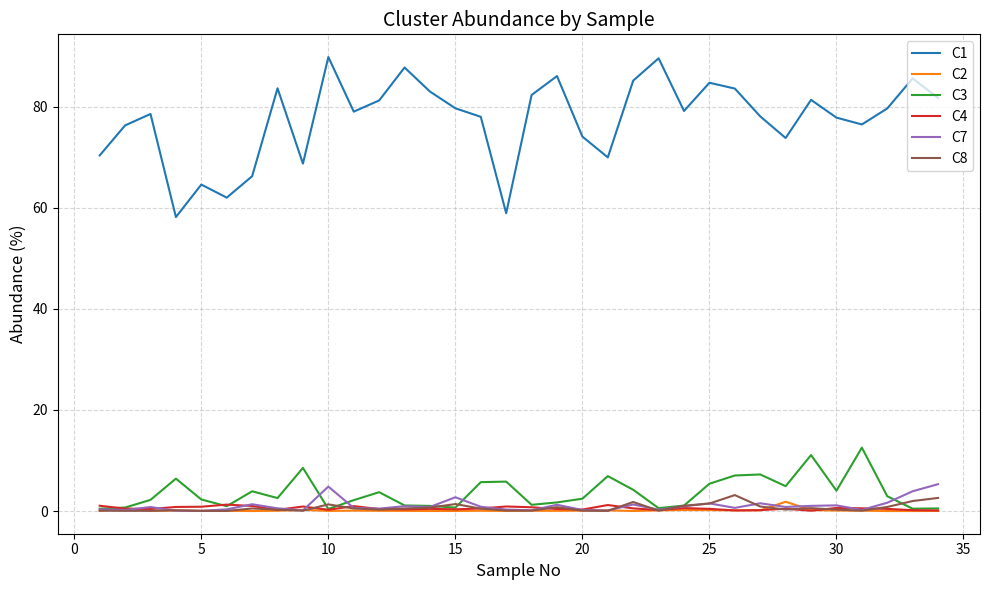

What is the greatest value displayed?

89.8